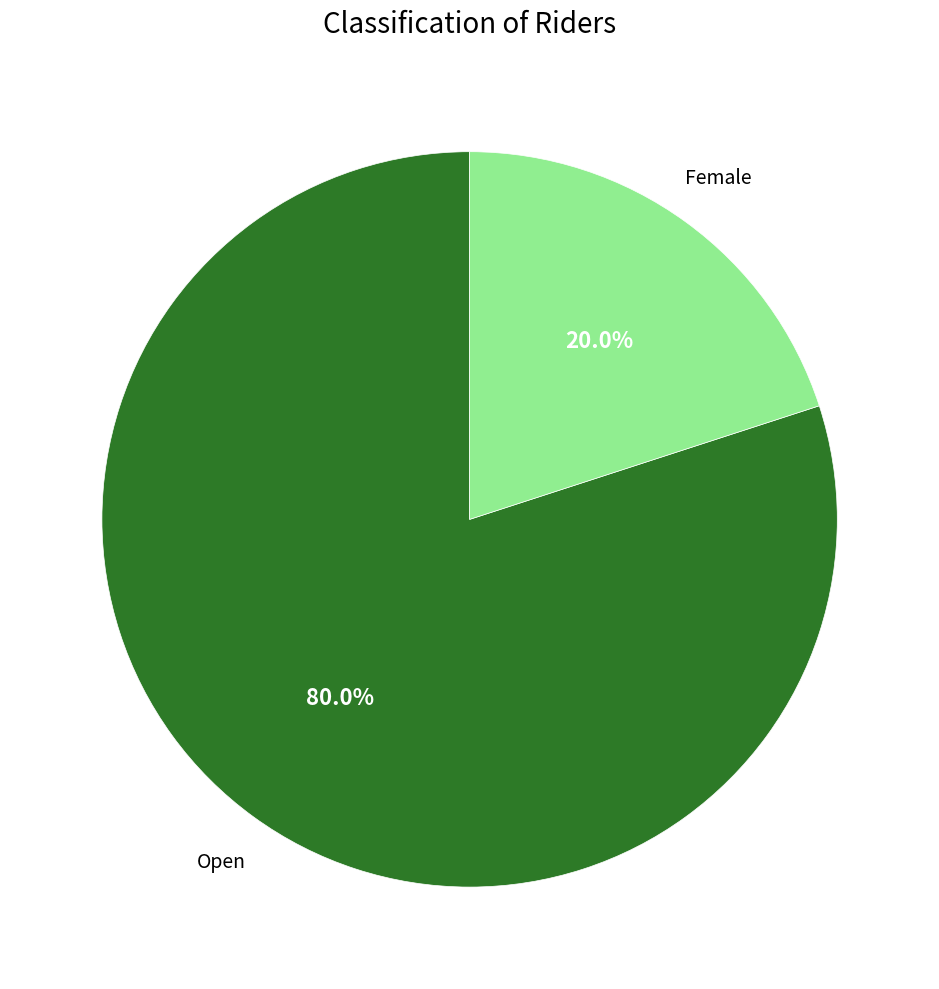

Rank the categories by value from highest to lowest.

Open, Female